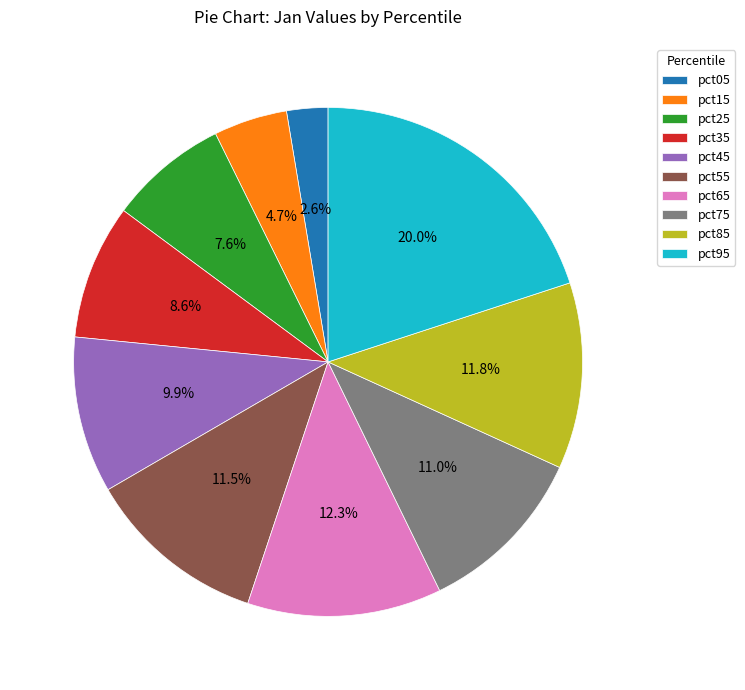

To the nearest percent, what percentage of the pie is pct85?

12%